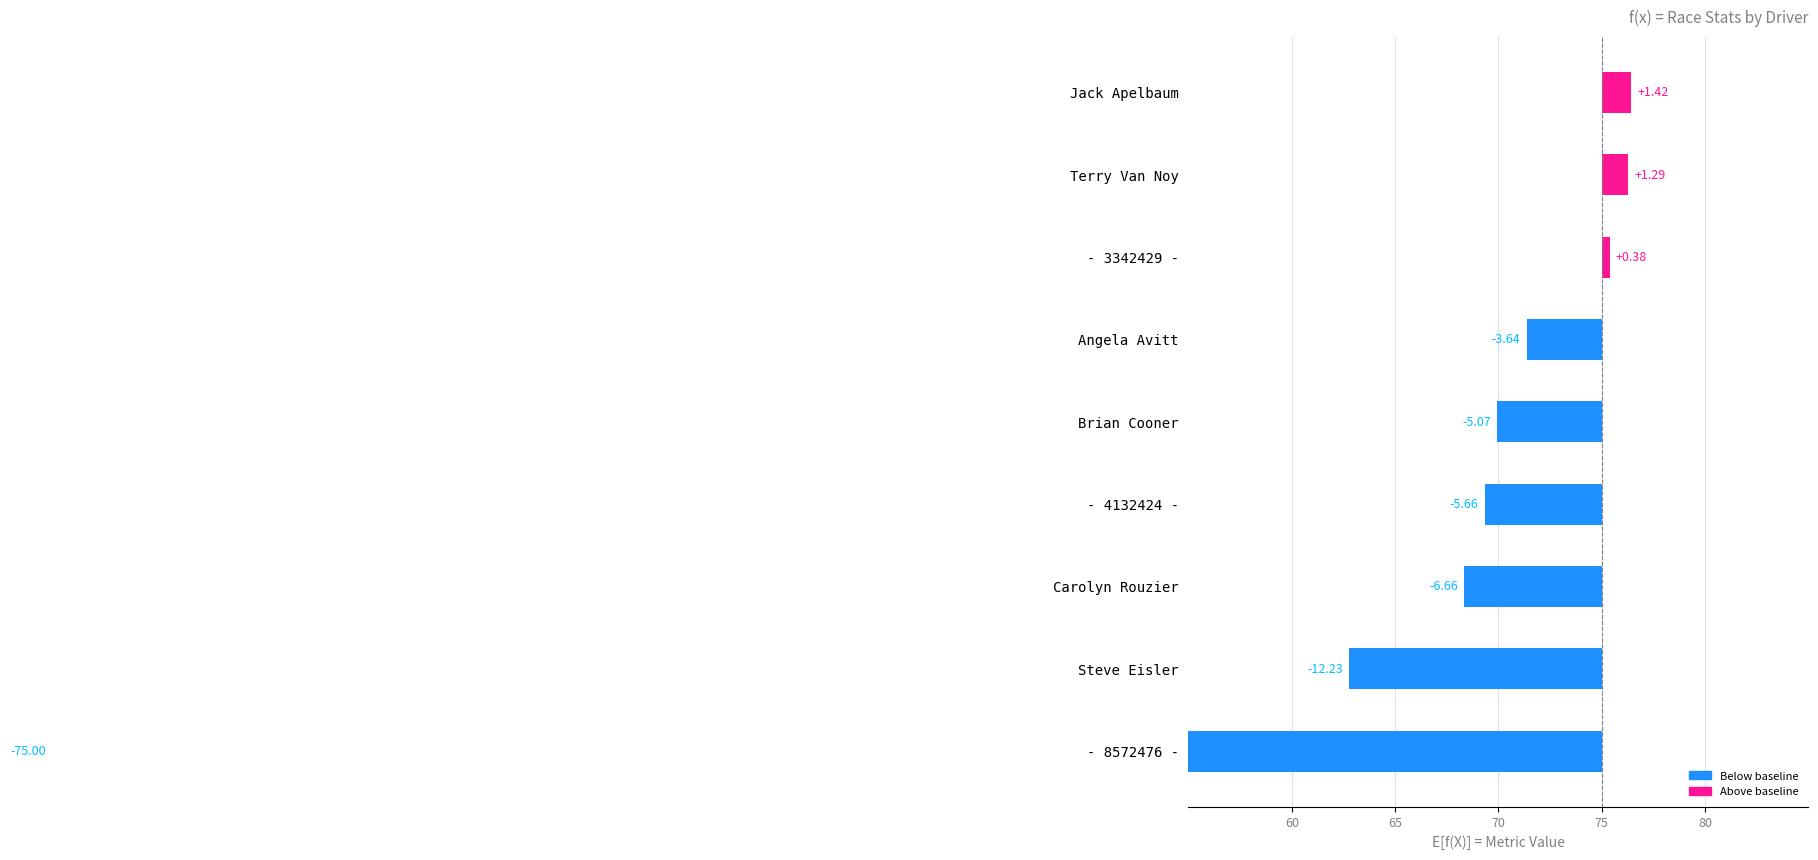

How many data points are less than -5?

5